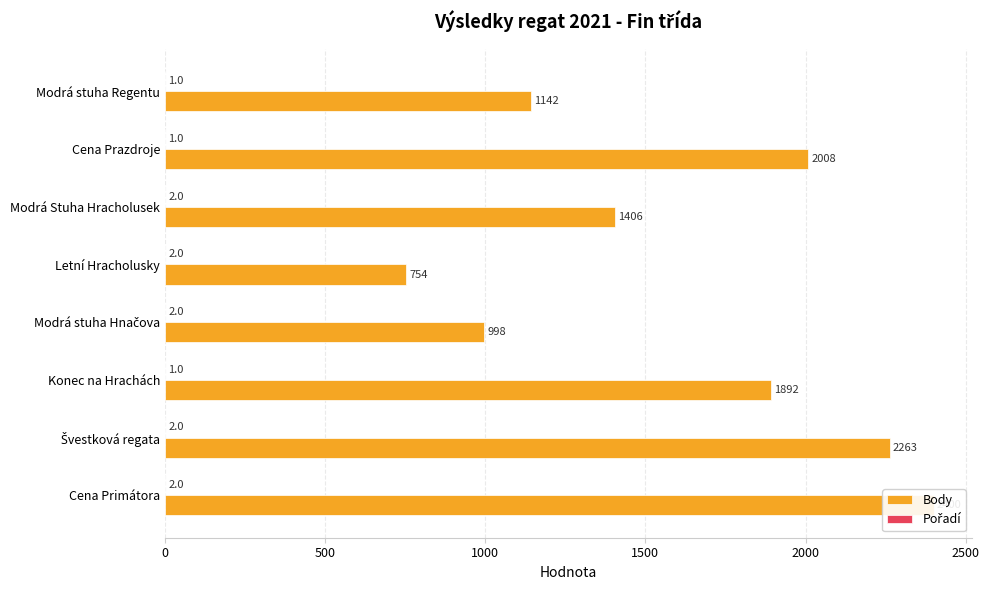

What is the spread (max minus min) of values at Cena Primátora?

2398